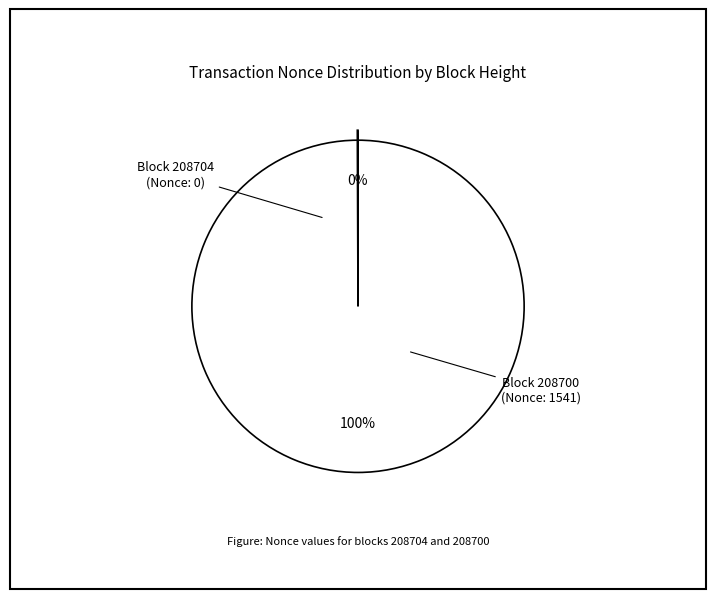

What is the smallest slice in the pie chart?

208704